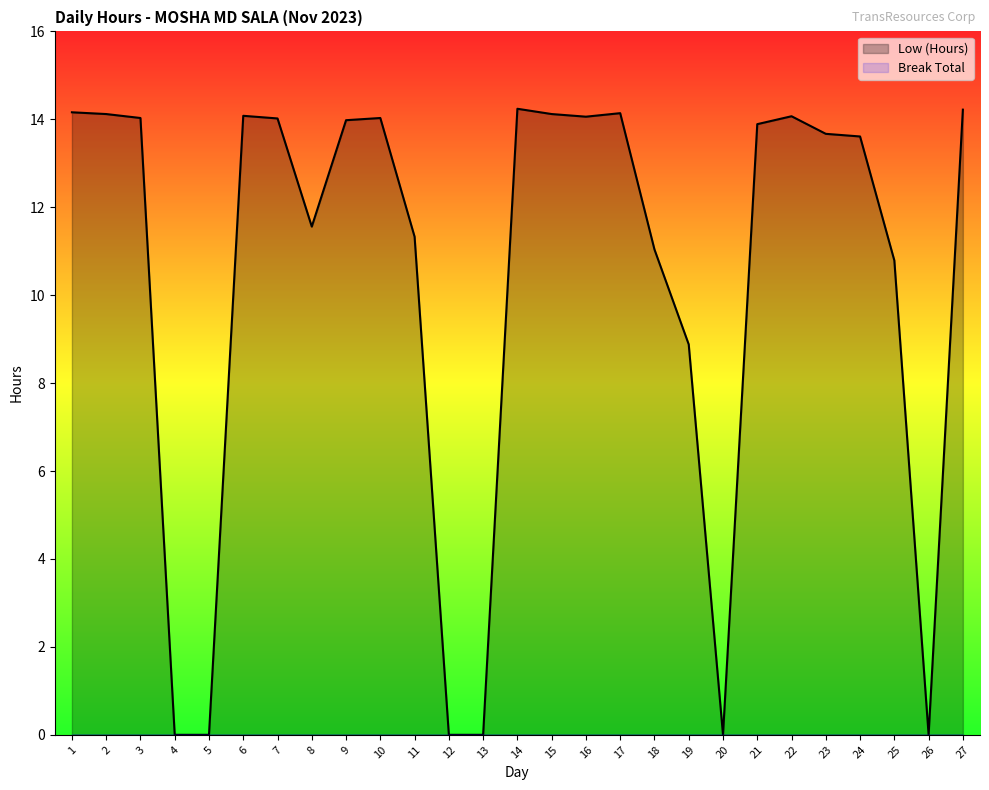

Is it true that Break Total equals 0.0 at 17?

True